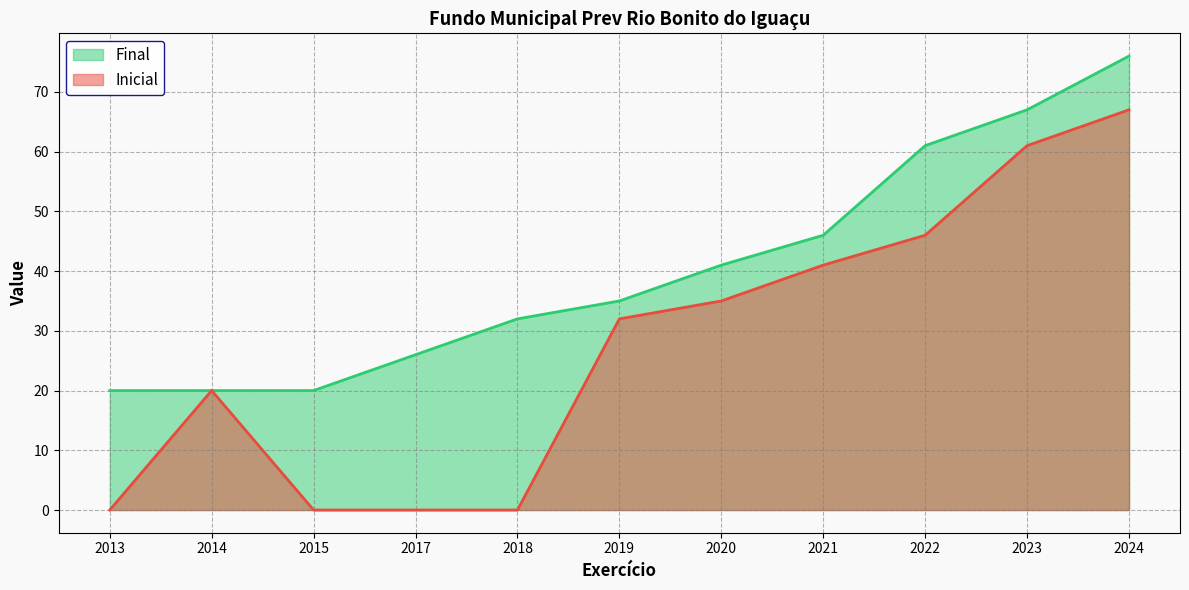

Is it true that Final equals 61 at 2020?

False